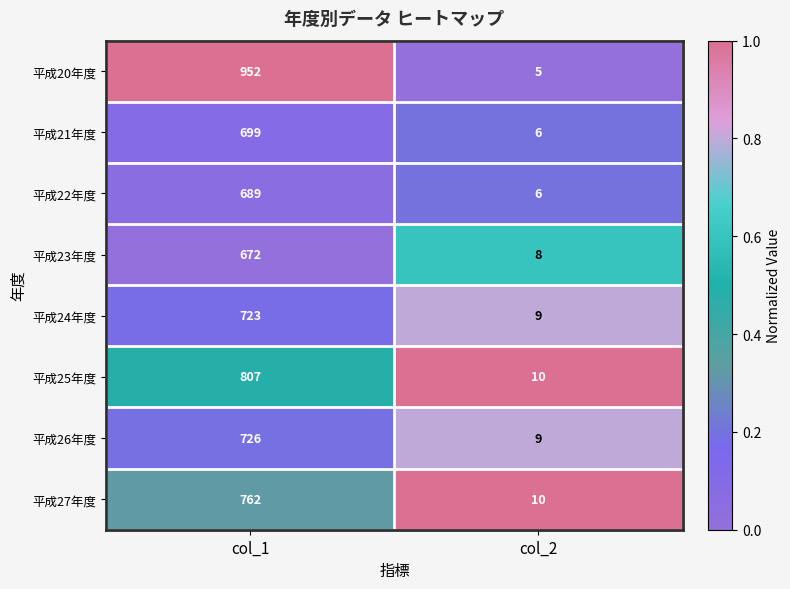

True or false: 平成20年度 has a value of 1305 at col_1.

False